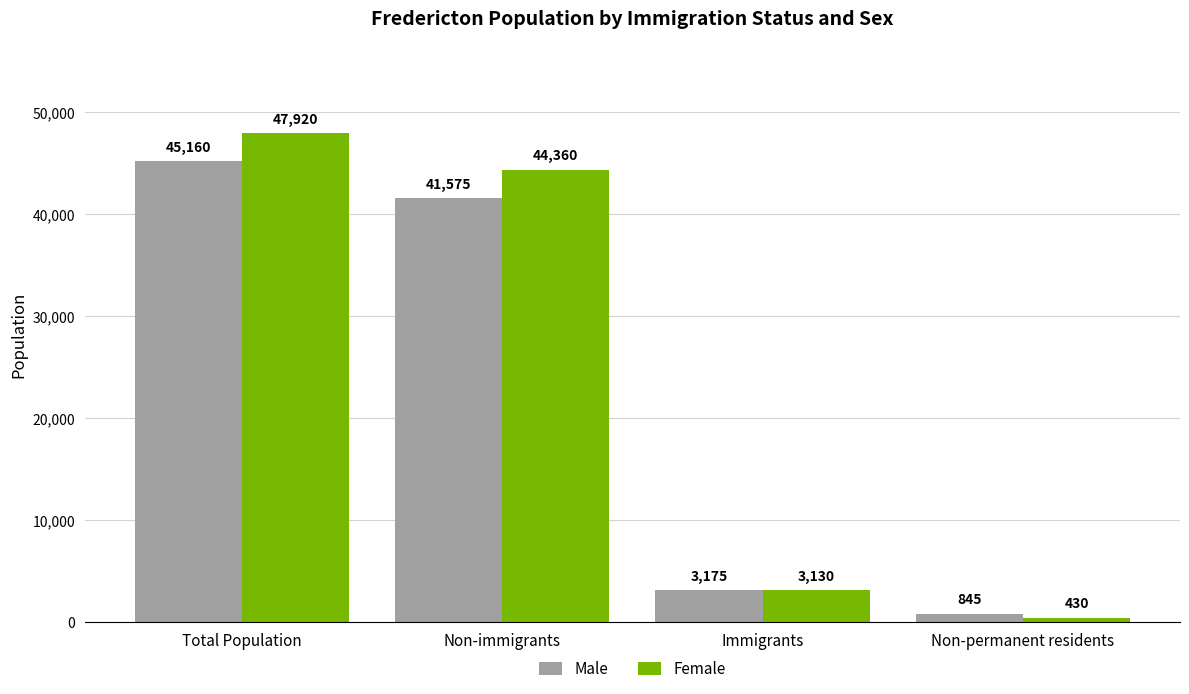

Where does the Male series first go above 41575?

Total Population